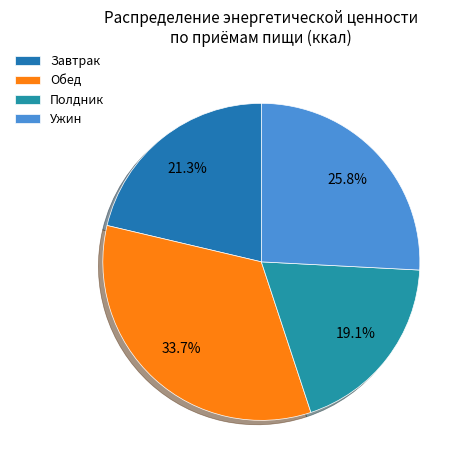

Is Обед the majority of the pie?

No